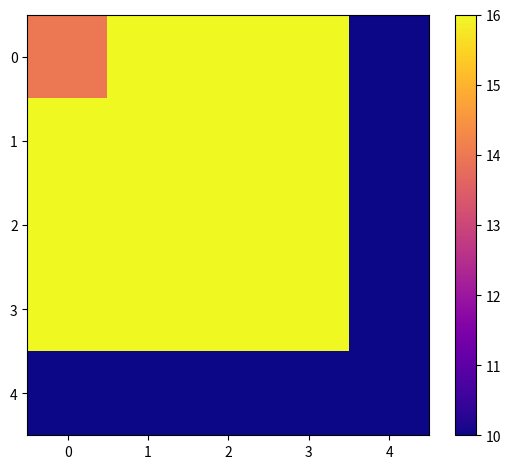

What is the maximum value shown in the chart?

16